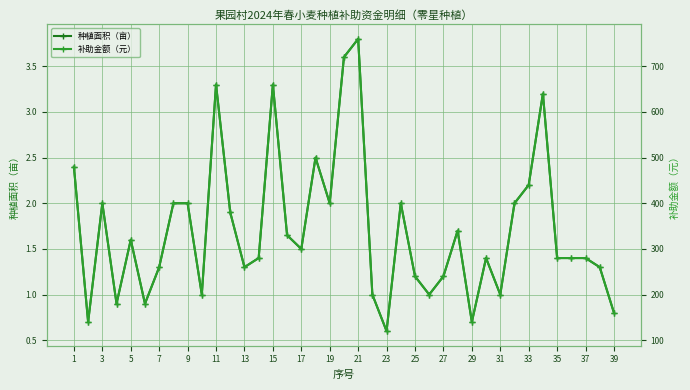

What is the spread (max minus min) of values at 31?

328.4